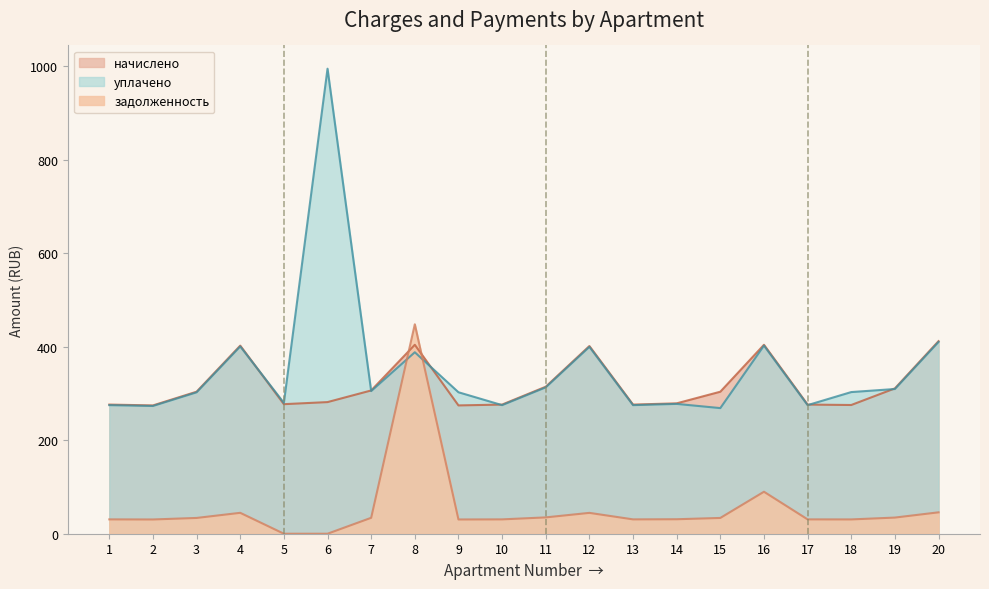

Which category has the highest value in the начислено series?

20